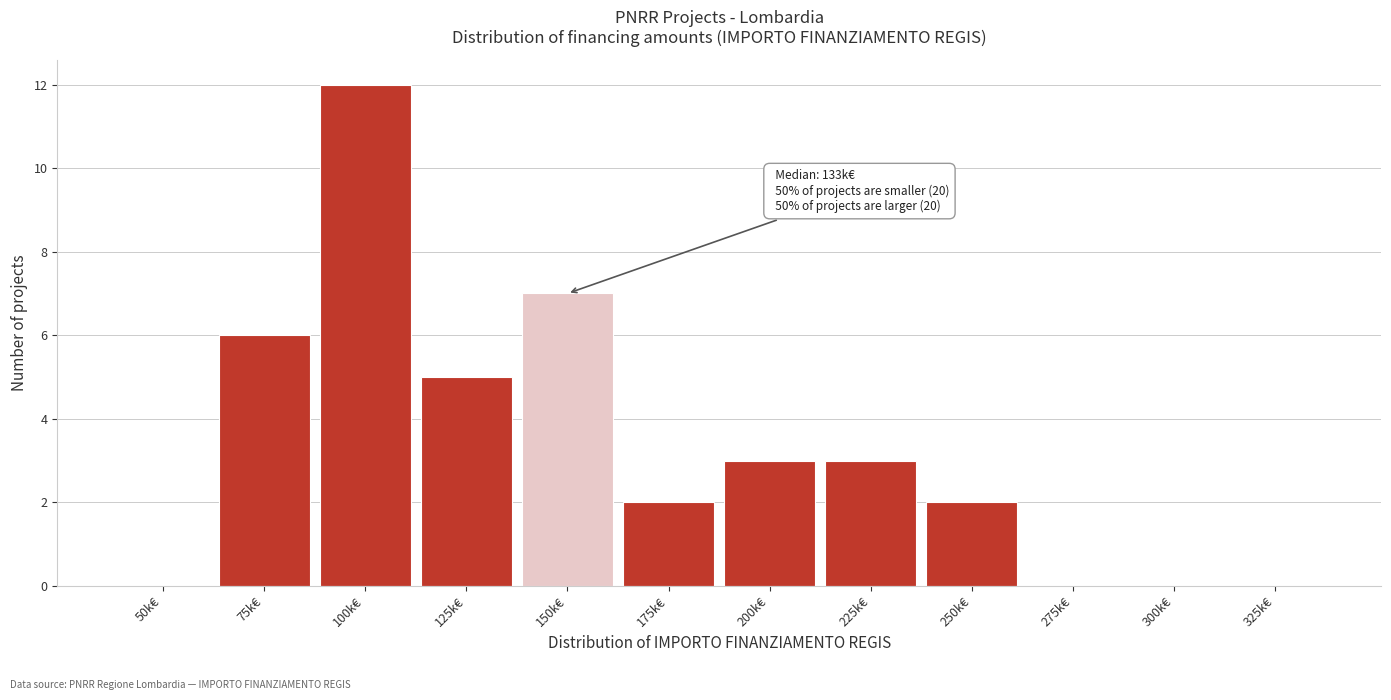

Reading left to right, list all the values displayed in this chart.

50k€=0	75k€=6	100k€=12	125k€=5	150k€=7	175k€=2	200k€=3	225k€=3	250k€=2	275k€=0	300k€=0	325k€=0